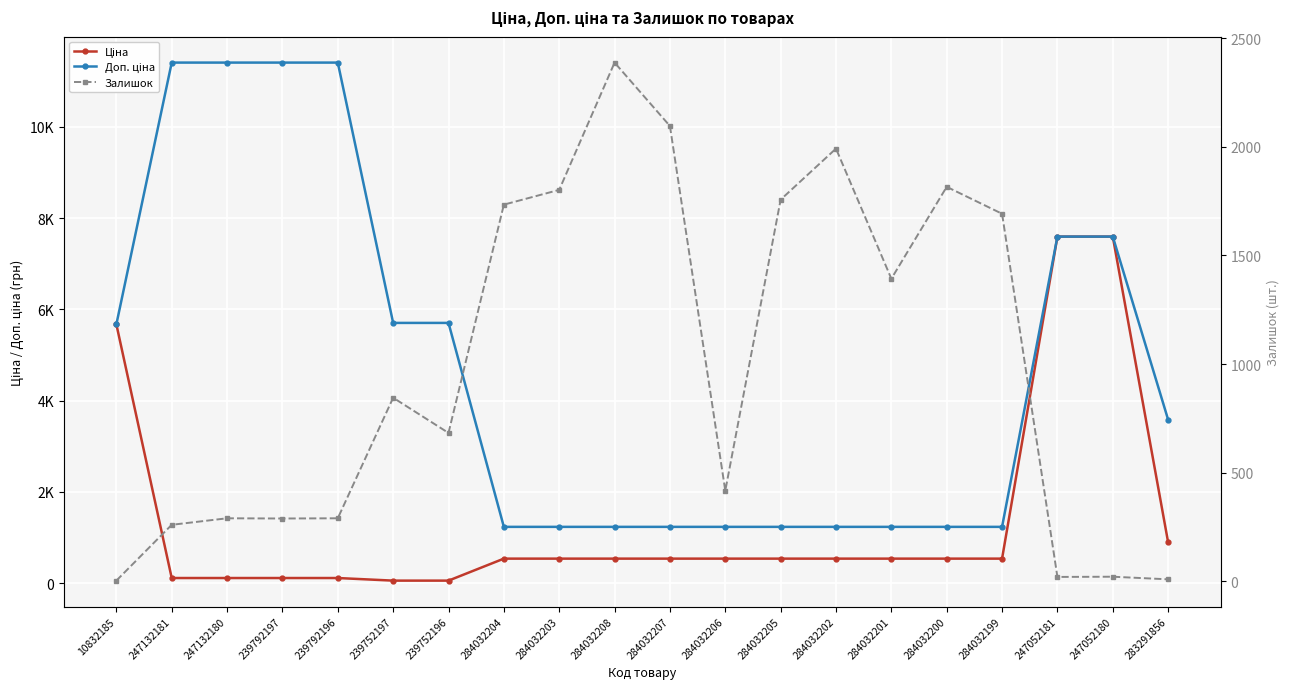

How many intersections are there between Залишок and Ціна?

4